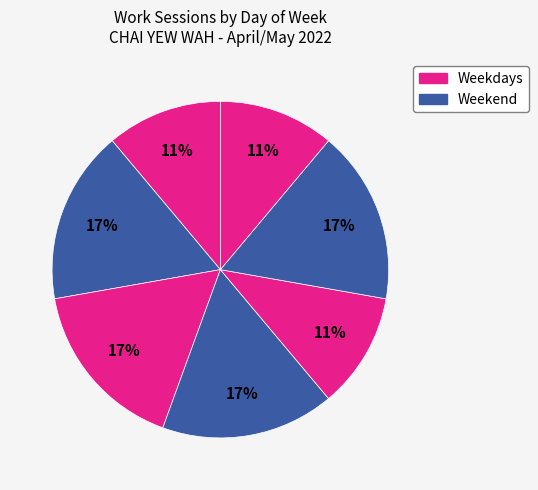

How many segments does this pie chart have?

7